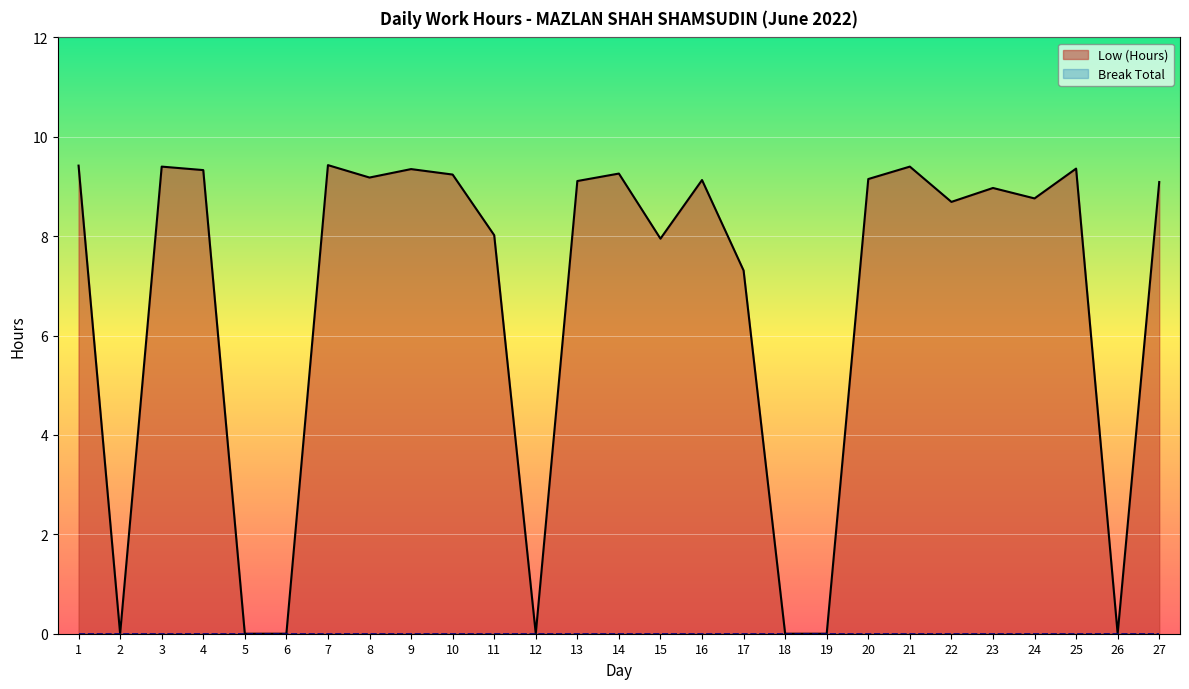

Does the chart display data point markers on the line(s)?

No